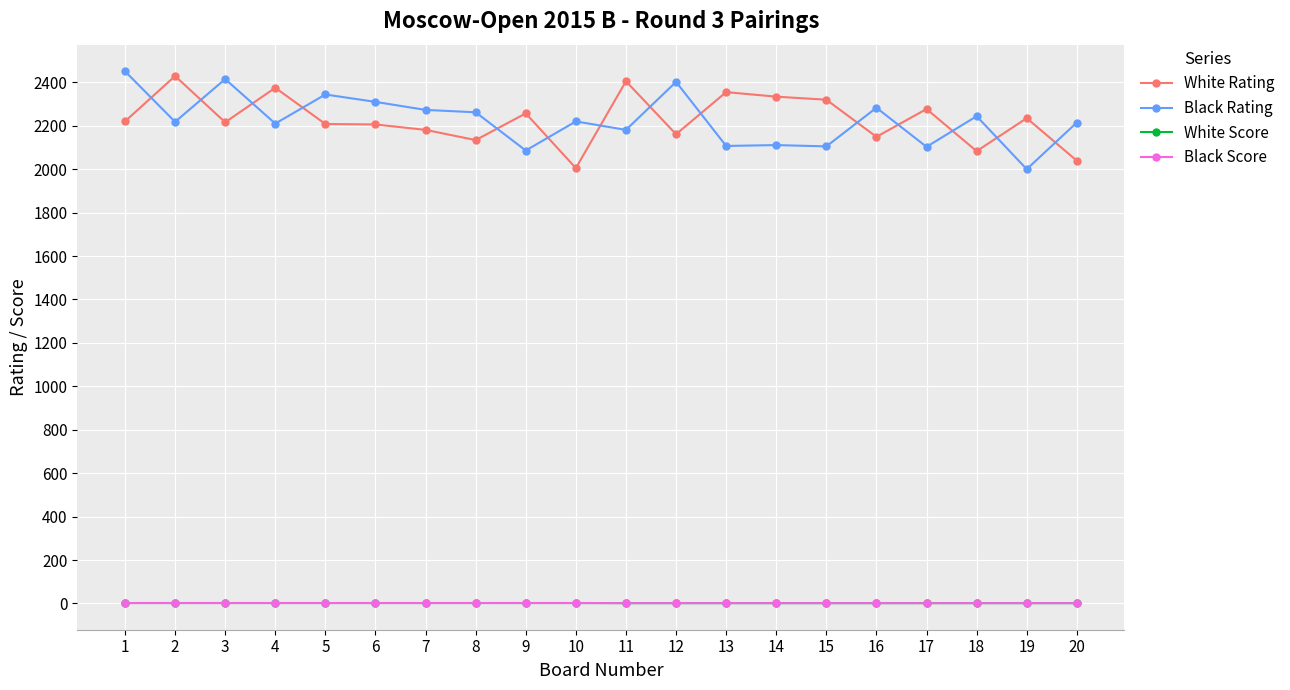

List the series in order of their peak value, highest first.

Black Rating, White Rating, White Score, Black Score